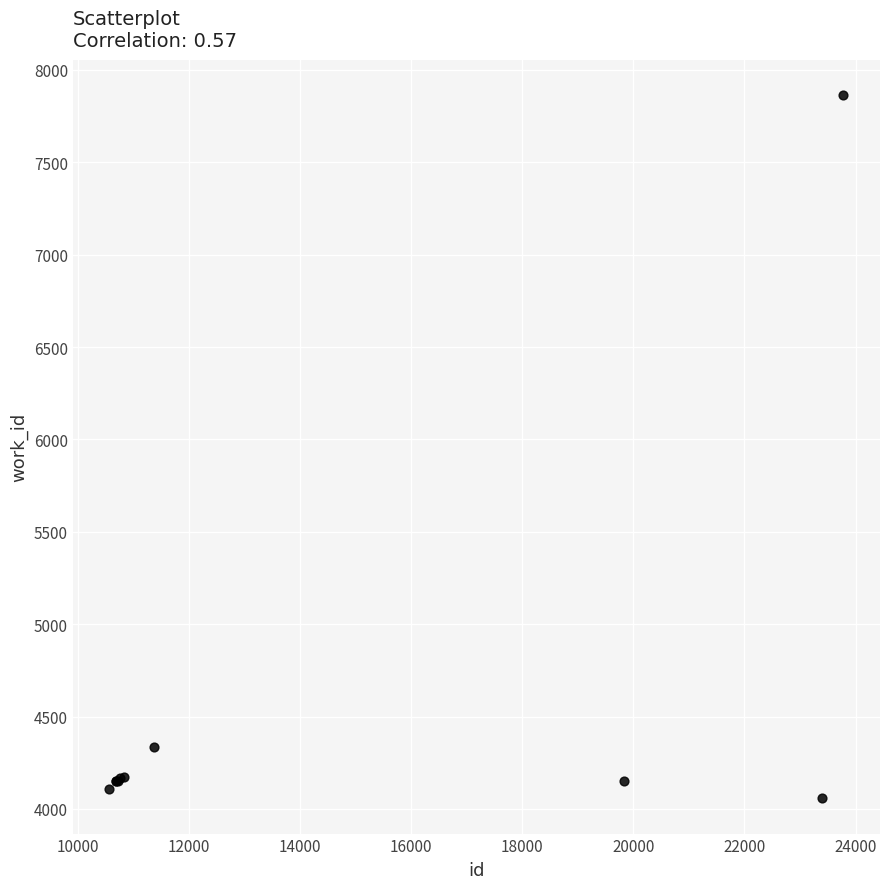

What Y value in the scatter plot is closest to 5960?

4335